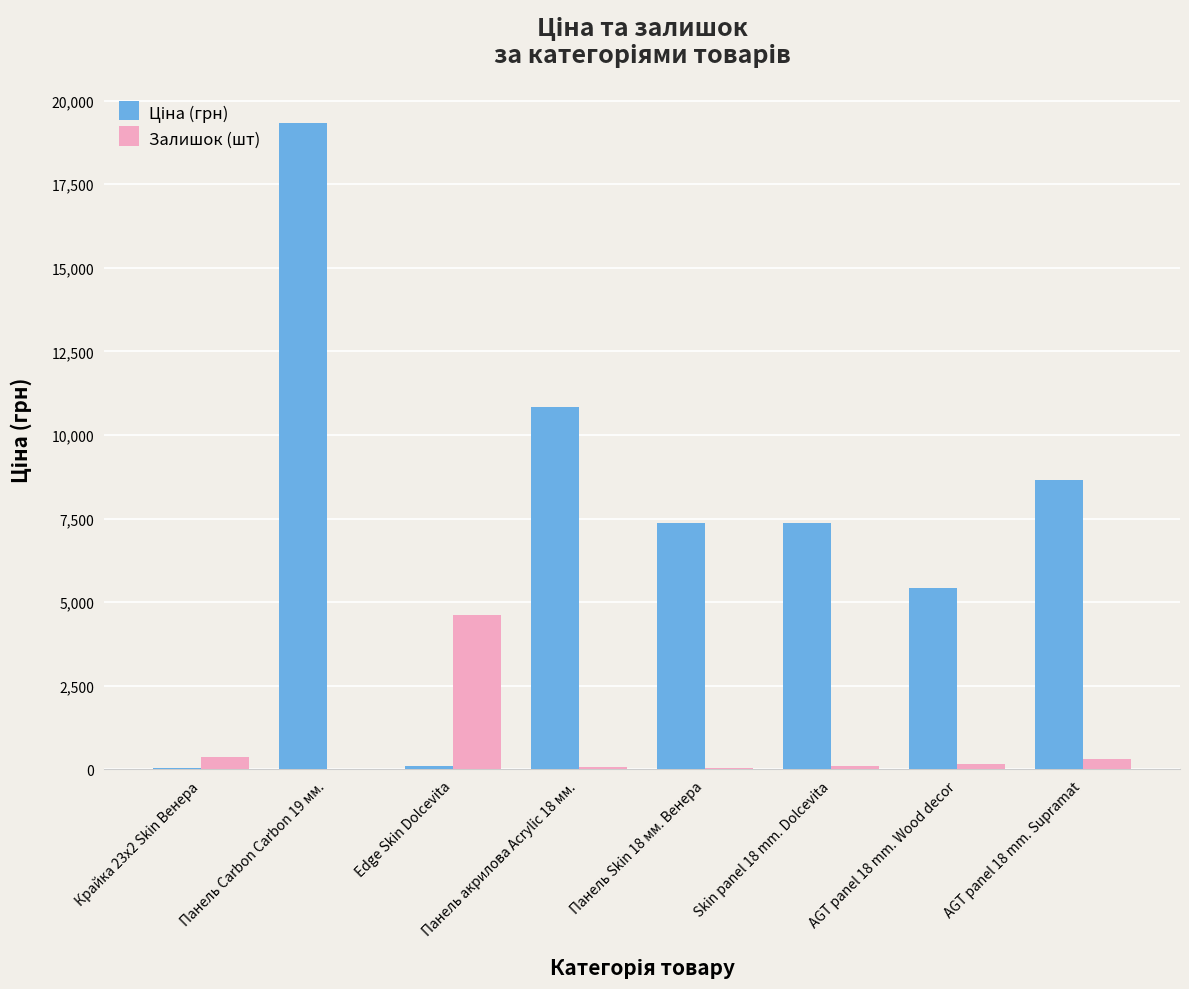

At which category is the sum across all series the highest?

Панель Carbon Carbon 19 мм.